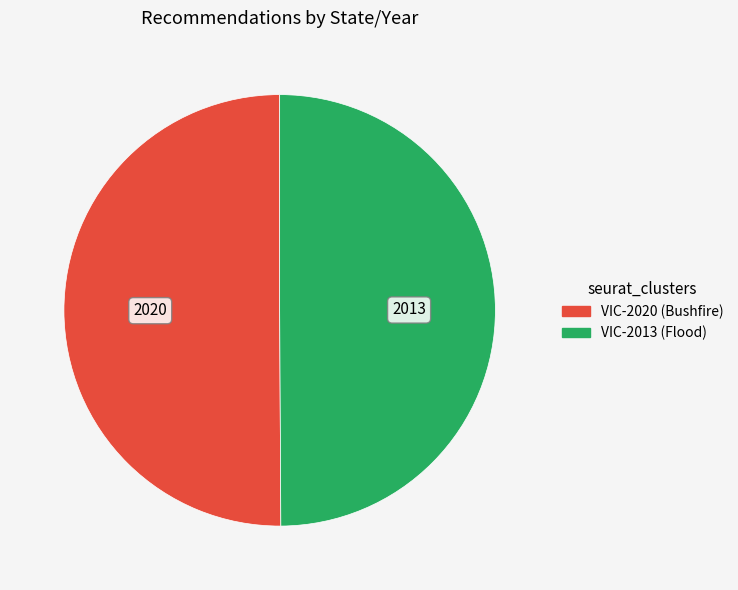

What is the ratio of the value at VIC-2020 to the value at VIC-2013?

1.0